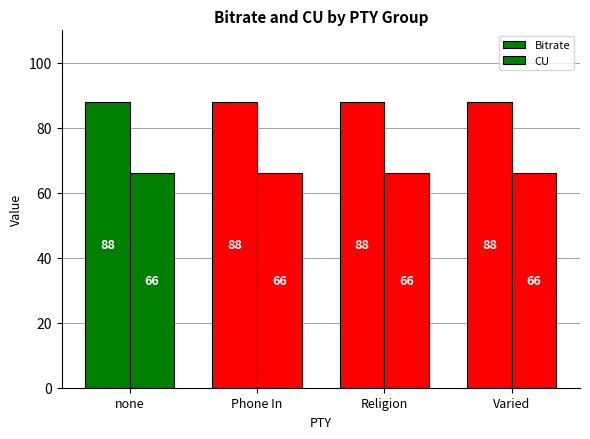

How many distinct data groups are displayed?

2